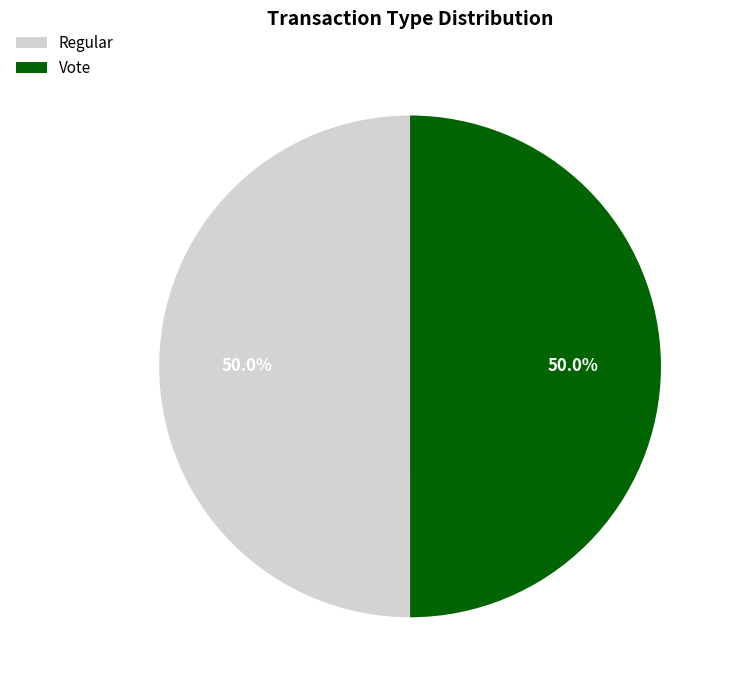

Approximately how many times larger is the value at Vote compared to Regular?

1.0